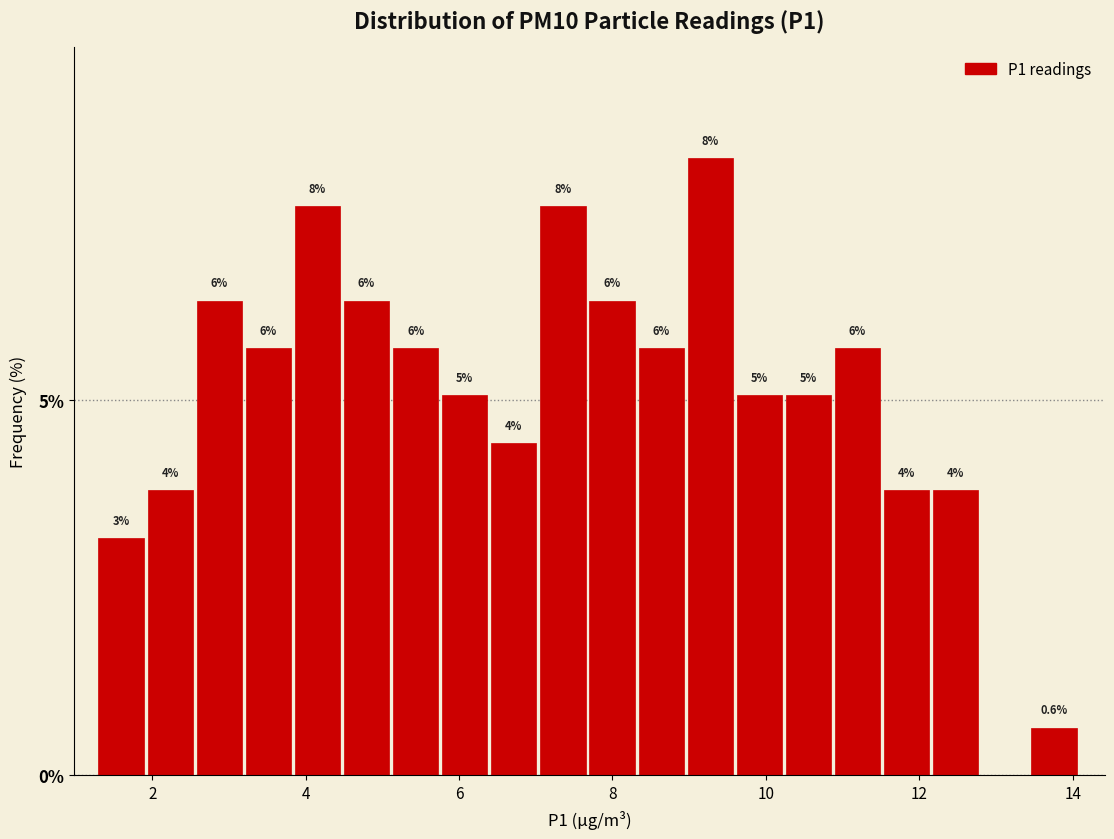

Around what value on the x-axis is the tallest bar? Give the approximate position of its centre, as read against the axis.

9.2